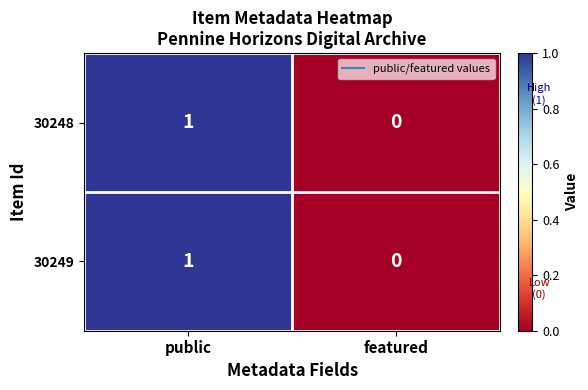

True or false: 30248 has a value of -1 at featured.

False